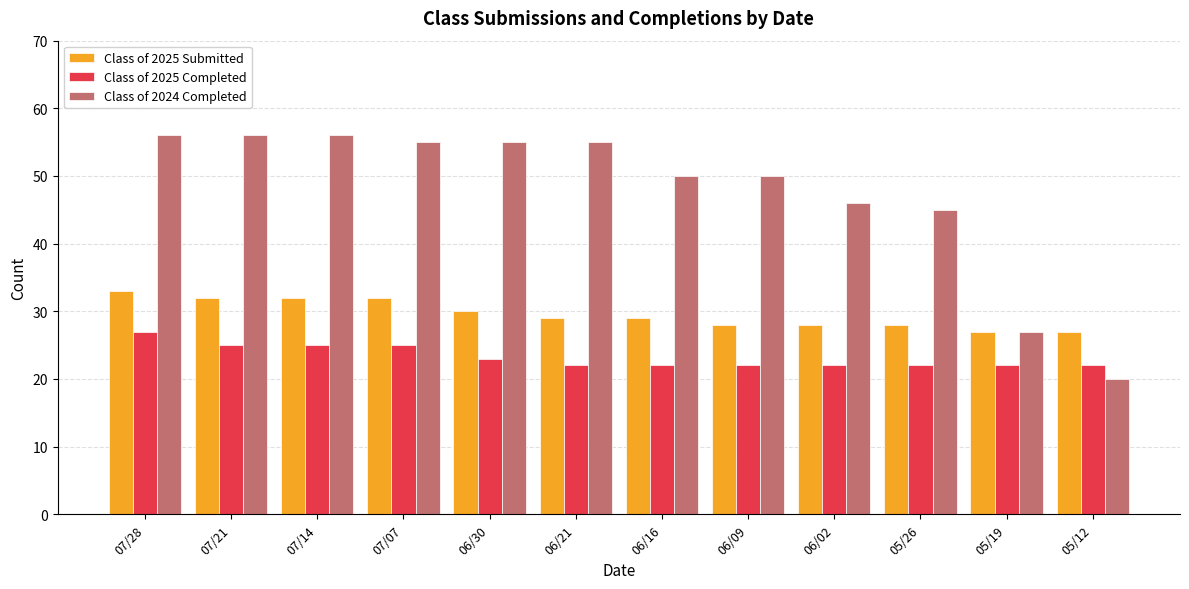

Is it true that Class of 2025 Completed equals 8 at 05/12?

False